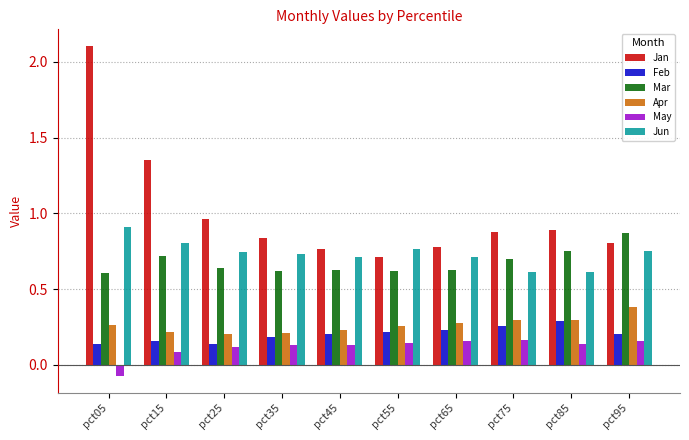

What is the sum of all Jun values?

7.4